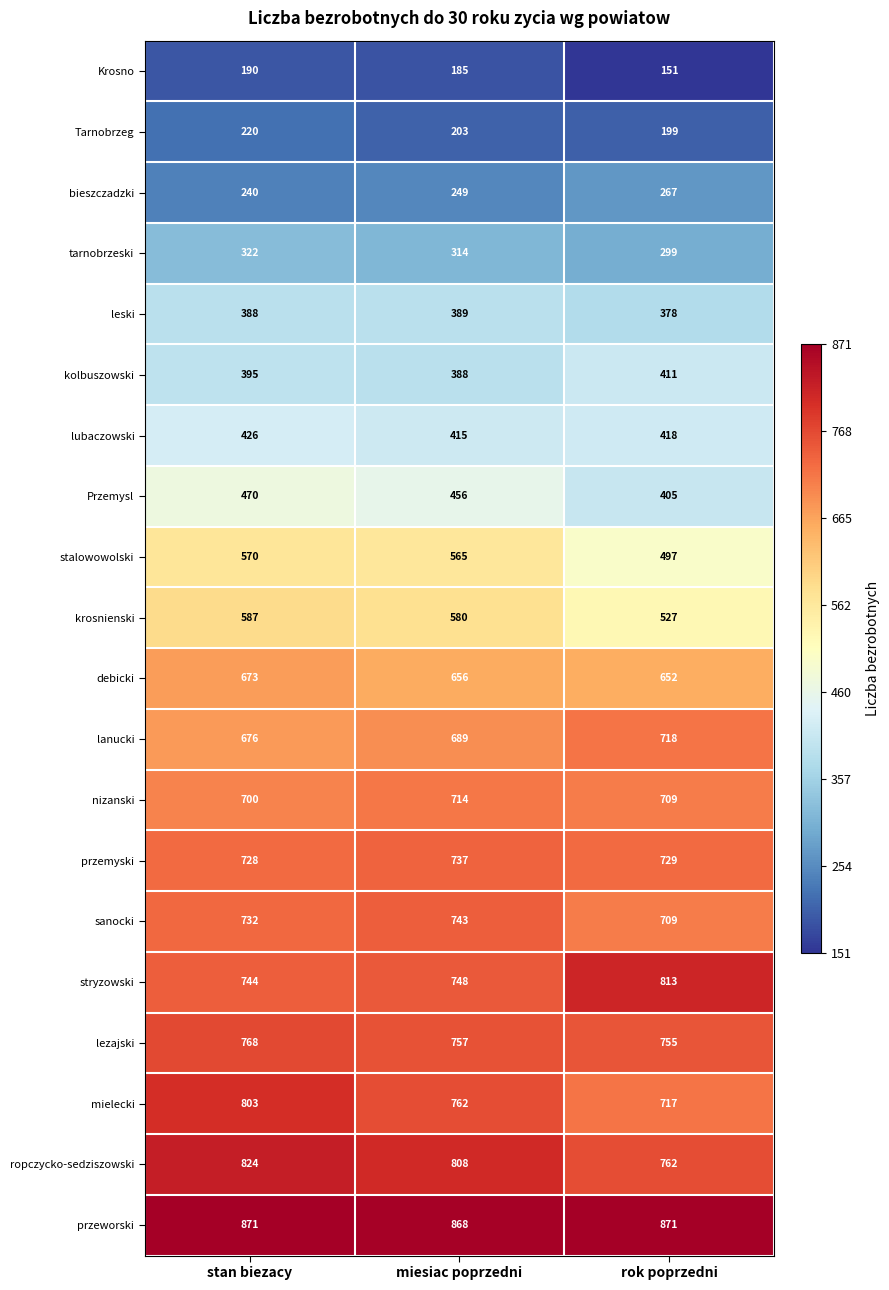

The value of lanucki at stan biezacy is 1015. True or false?

False